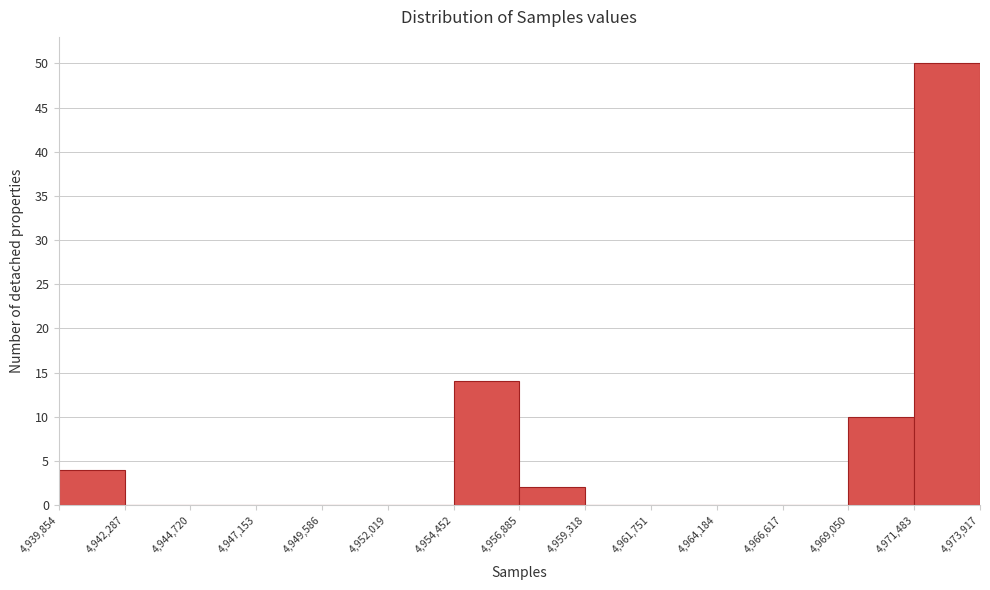

Over which range of the x-axis is the bar tallest?

4,971,483 to 4,973,917